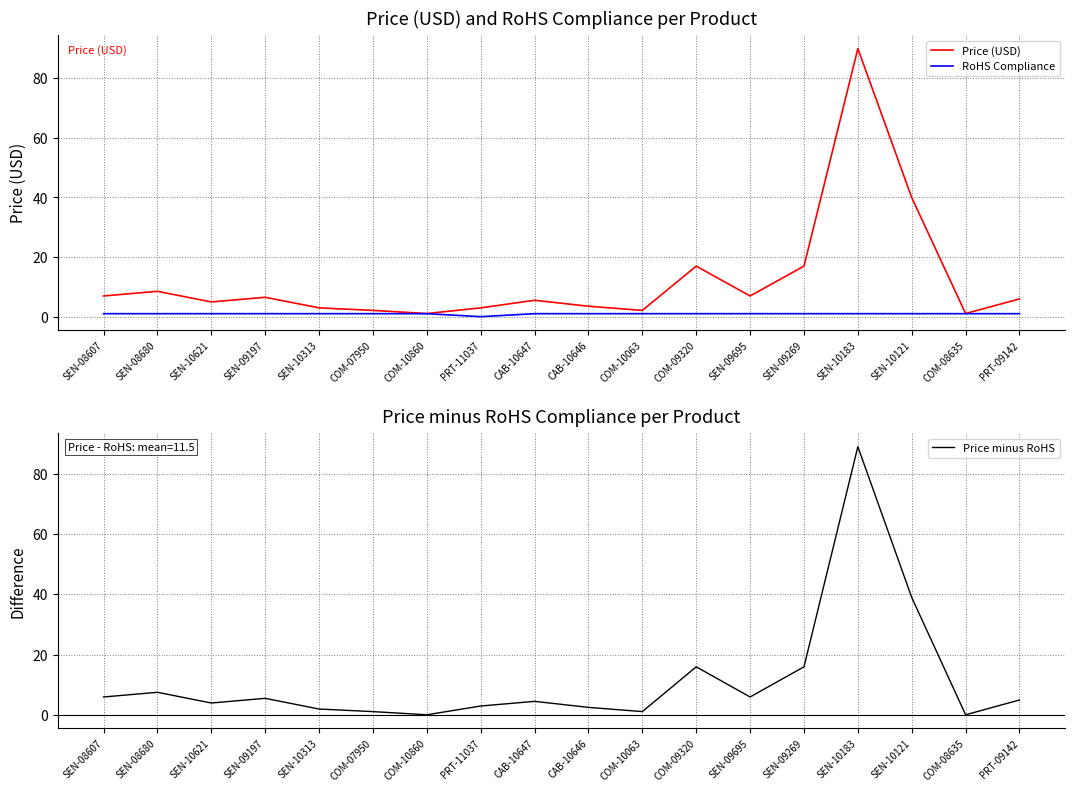

At which category does the chart reach its peak across all series?

SEN-10183